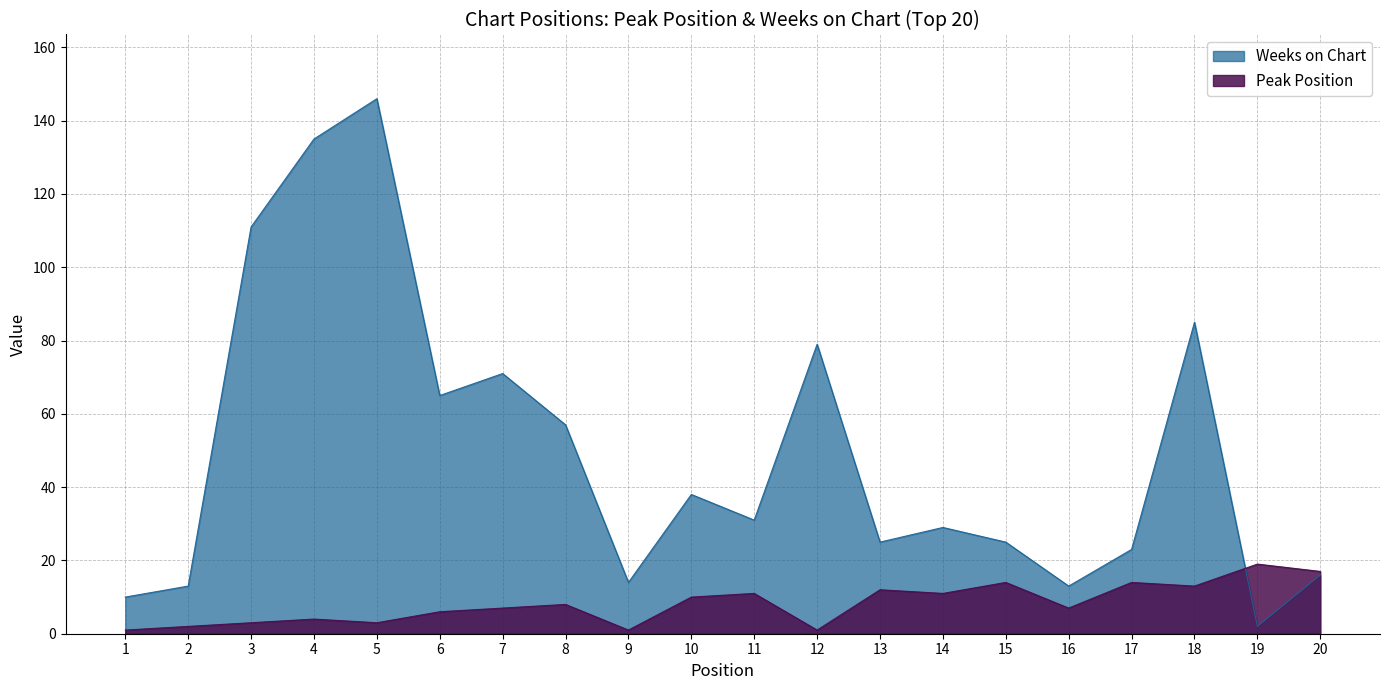

In Peak Position, how many points are higher than both neighbors (excluding endpoints)?

7